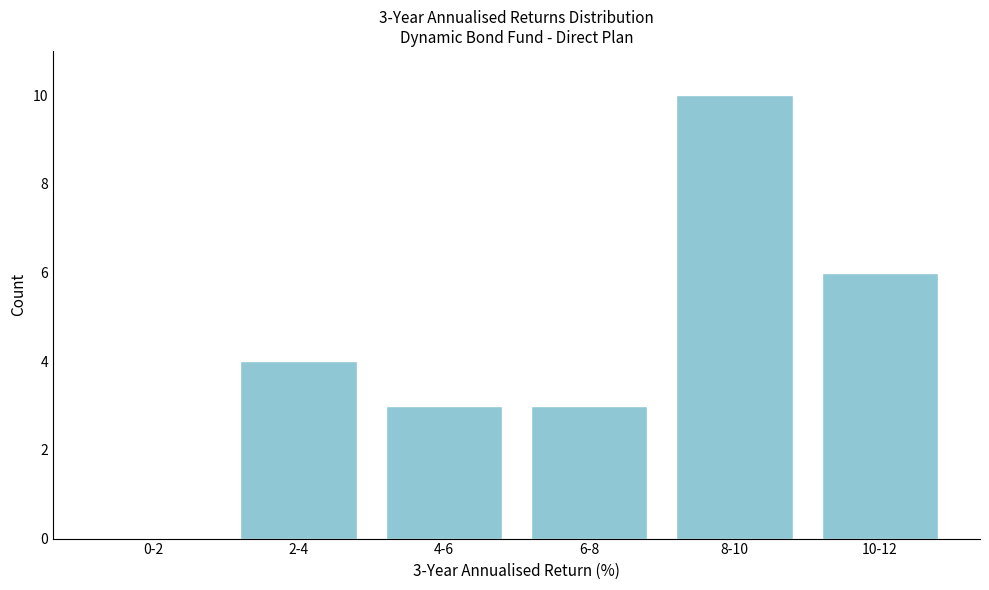

Reading left to right, list all the values displayed in this chart.

0-2=0	2-4=4	4-6=3	6-8=3	8-10=10	10-12=6